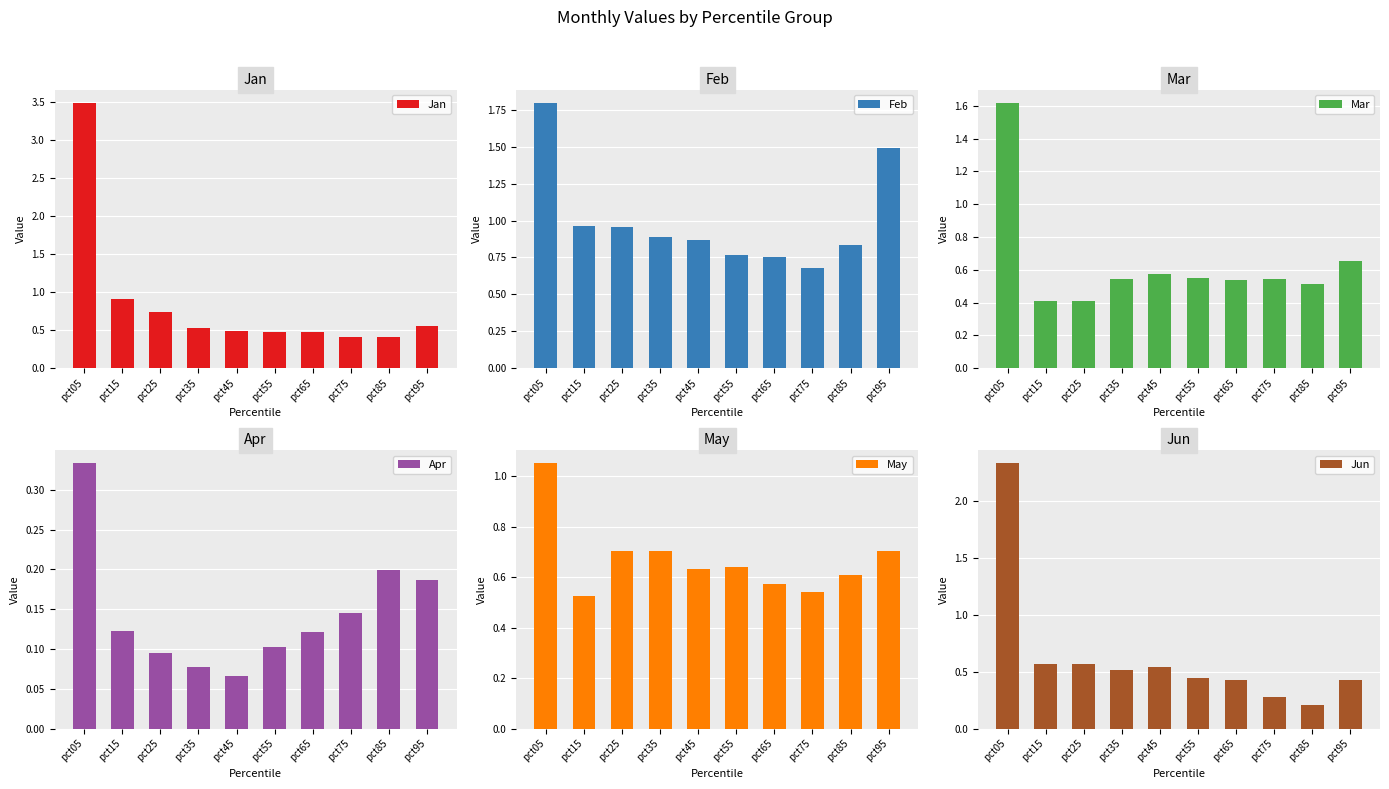

Is it true that Feb equals 0.4 at pct85?

False